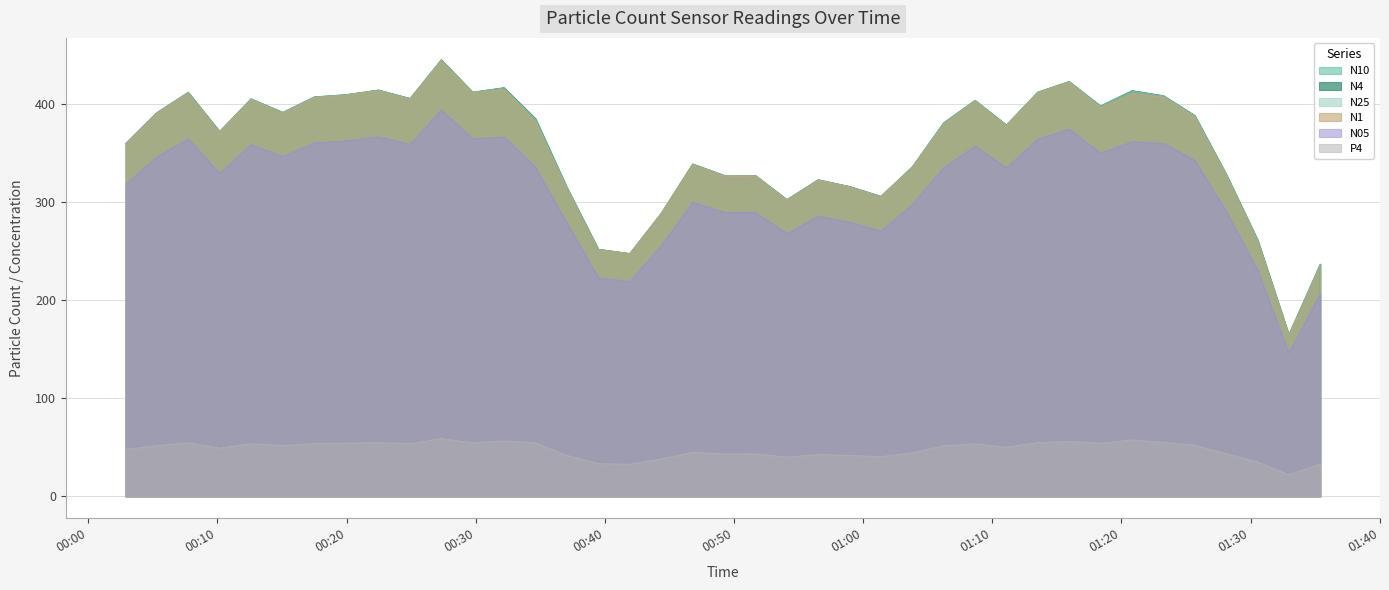

Reading left to right, list all the values displayed in this chart.

N4: 360.0	391.5	412.3	372.4	405.6	391.8	407.6	409.8	414.6	406.0	445.5	412.4	417.0	385.3	315.6	252.1	247.8	288.9	339.2	327.5	327.4	302.8	323.0	316.2	306.1	336.4	381.1	404.1	378.9	412.4	423.3	398.4	414.0	408.7	388.6	328.8	261.7	165.1	237.0	206.7
N25: 359.9	391.4	412.2	372.3	405.5	391.7	407.5	409.8	414.5	405.9	445.4	412.4	416.7	384.9	315.6	252.0	247.8	288.9	339.1	327.5	327.3	302.8	323.0	316.1	306.1	336.3	380.9	404.0	378.9	412.3	423.2	398.1	413.6	408.5	388.5	328.7	261.6	165.0	236.7	206.6
N05: 318.2	346.4	364.8	329.5	358.9	346.7	360.7	362.7	366.9	359.3	394.2	364.8	366.8	335.5	279.1	223.1	219.3	255.7	300.1	289.8	289.7	268.0	285.9	279.8	270.9	297.7	335.3	357.4	335.3	364.5	374.6	350.3	361.8	360.1	342.8	290.9	230.9	146.1	206.8	182.9
N1: 359.3	390.9	411.7	371.9	405.0	391.2	407.0	409.2	414.0	405.4	444.8	411.8	415.4	382.4	315.1	251.7	247.4	288.5	338.7	327.1	326.9	302.4	322.6	315.7	305.7	335.9	379.7	403.4	378.4	411.6	422.7	396.8	411.4	407.4	387.6	328.3	261.0	164.8	235.4	206.4
N10: 360.0	391.6	412.4	372.4	405.6	391.9	407.6	409.9	414.7	406.0	445.6	412.5	417.1	385.5	315.7	252.1	247.8	289.0	339.2	327.6	327.4	302.9	323.1	316.2	306.2	336.4	381.1	404.1	379.0	412.5	423.4	398.4	414.1	408.8	388.7	328.8	261.8	165.1	237.1	206.7
P4: 47.9	51.9	54.6	49.3	53.7	51.9	54.0	54.3	54.9	53.8	59.0	54.8	56.6	54.5	41.9	33.4	32.8	38.3	45.0	43.4	43.4	40.1	42.8	41.9	40.6	44.6	51.7	53.6	50.2	54.9	56.1	54.2	57.7	55.1	52.1	43.6	35.1	21.9	33.2	27.4